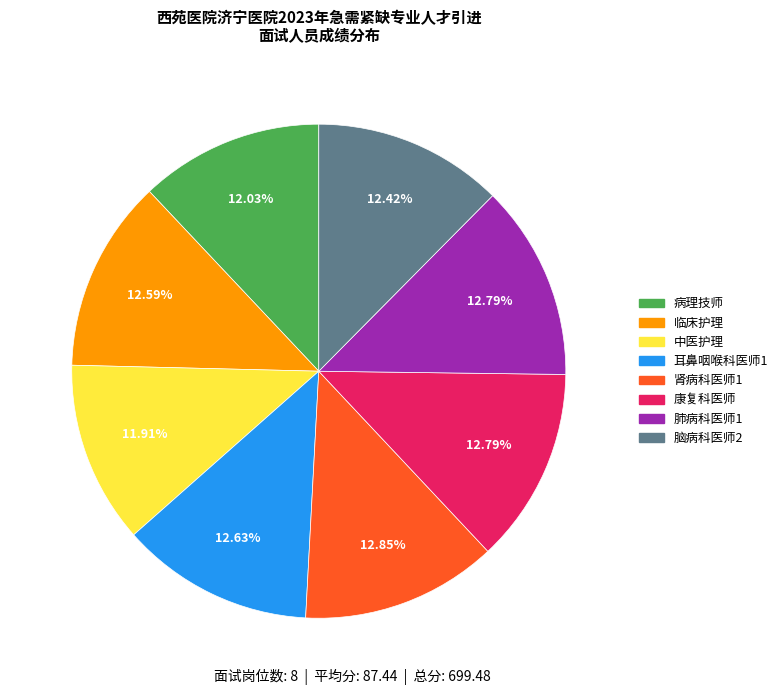

To the nearest percent, what is the difference between the largest and smallest slice percentages?

1%